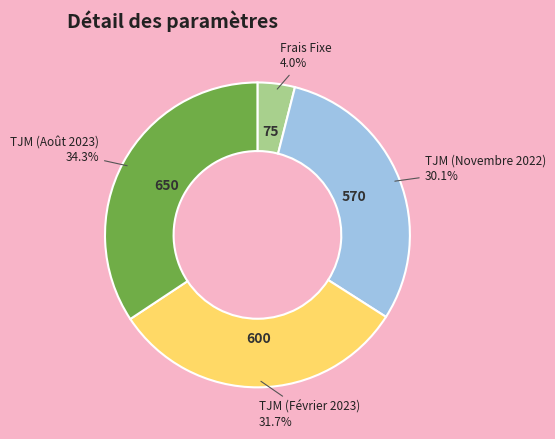

Count the number of slices in the pie.

4